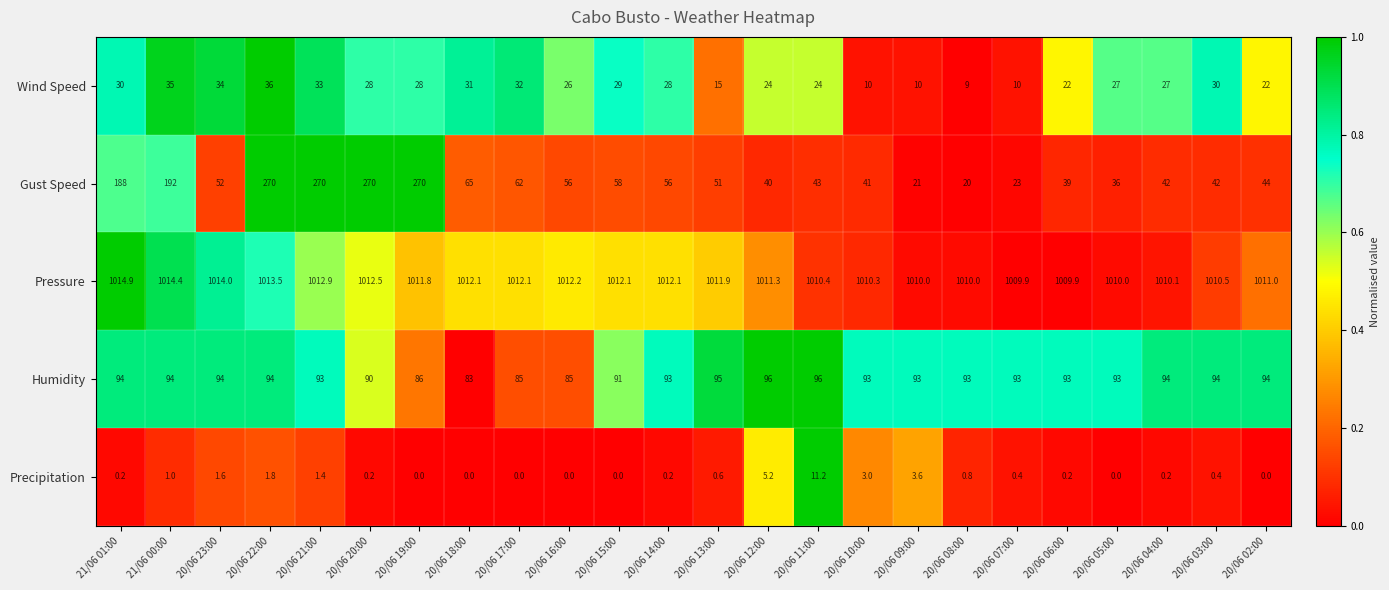

What is the sum of all Pressure values?

24279.9